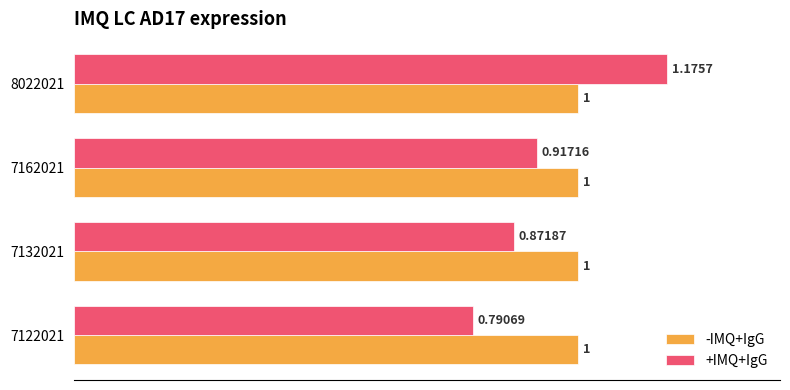

At how many categories does at least one series exceed 0?

4